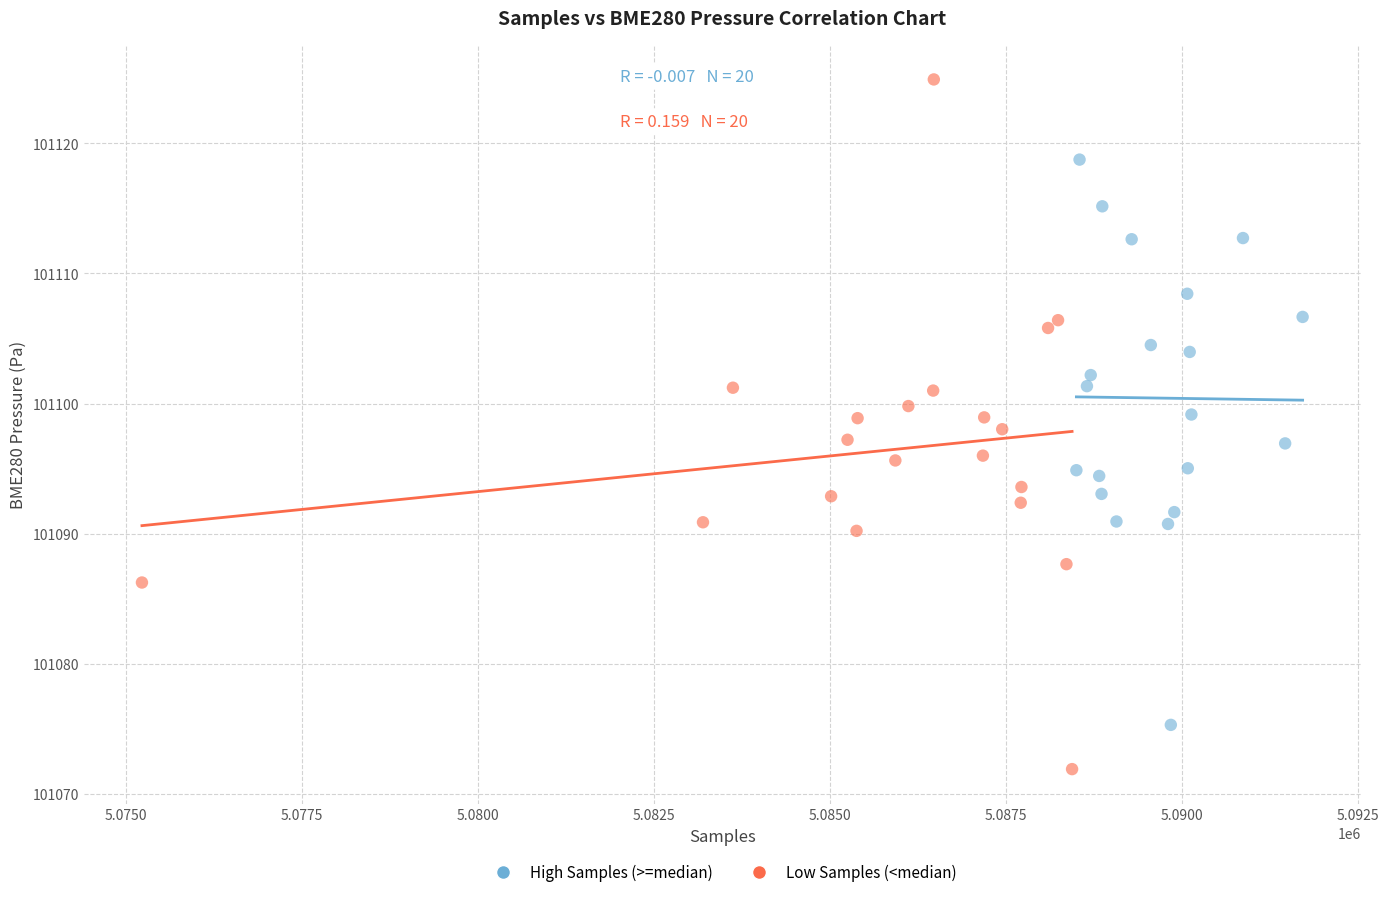

What are all the series names shown in the legend?

High Samples (>=median), Low Samples (<median)